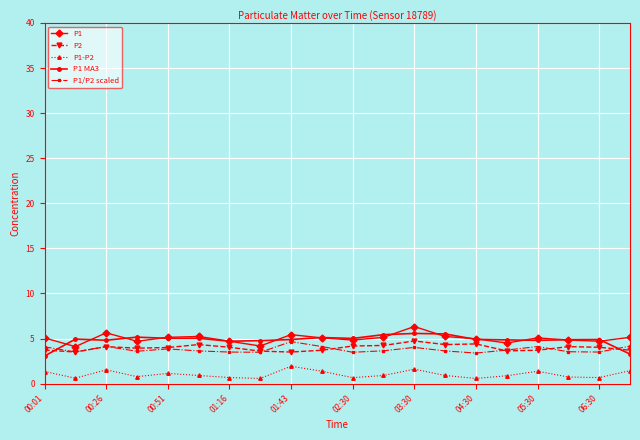

True or false: P1-P2 and P1 MA3 cross at least once.

False